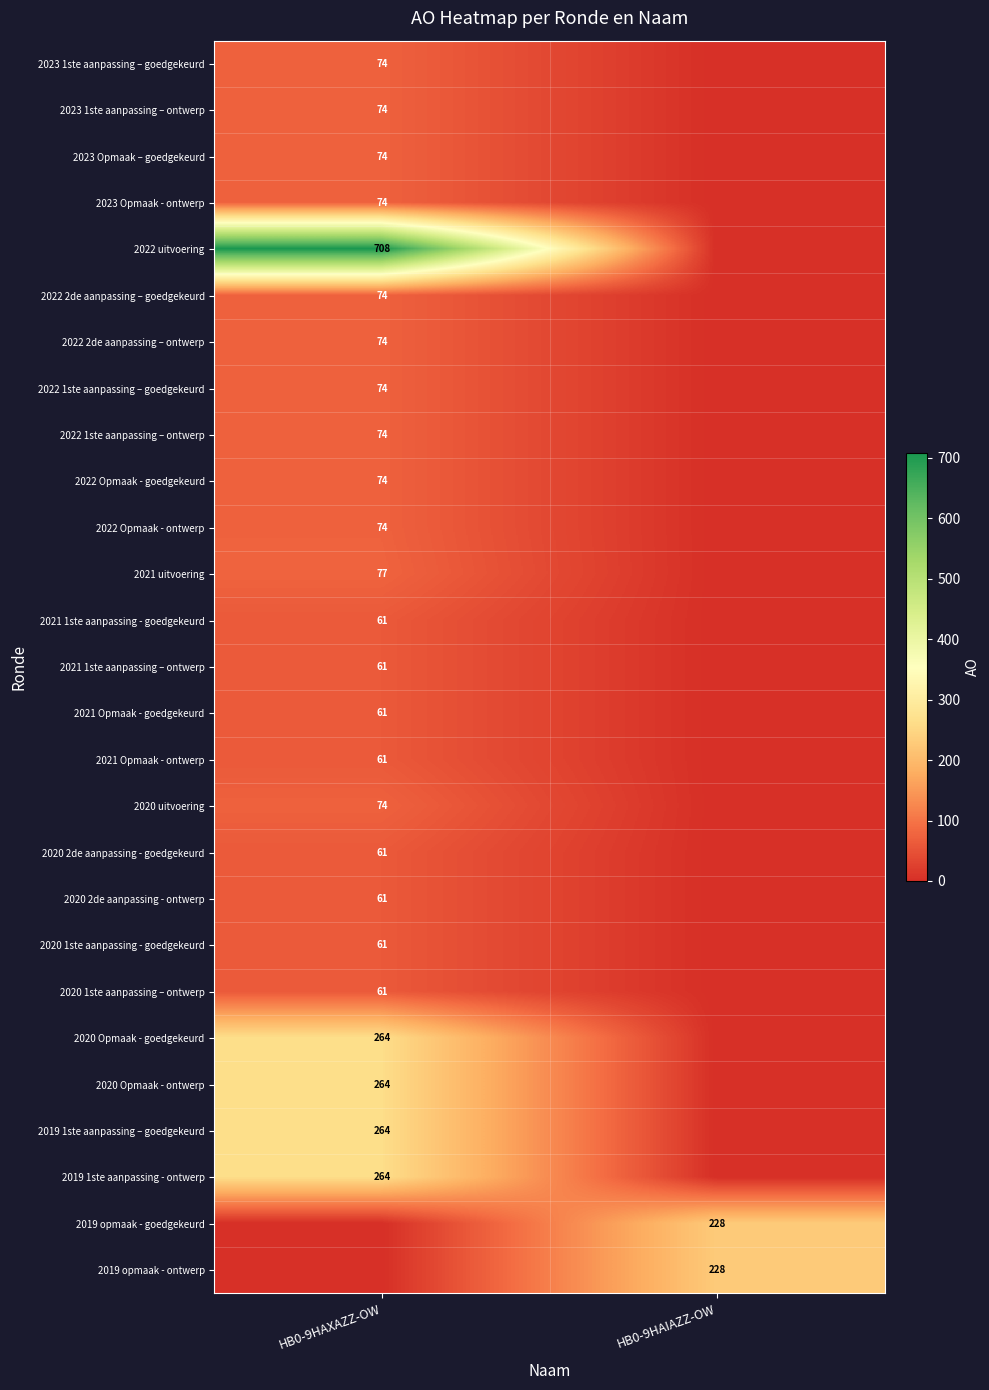

At which category is the sum across all series the highest?

HB0-9HAXAZZ-OW